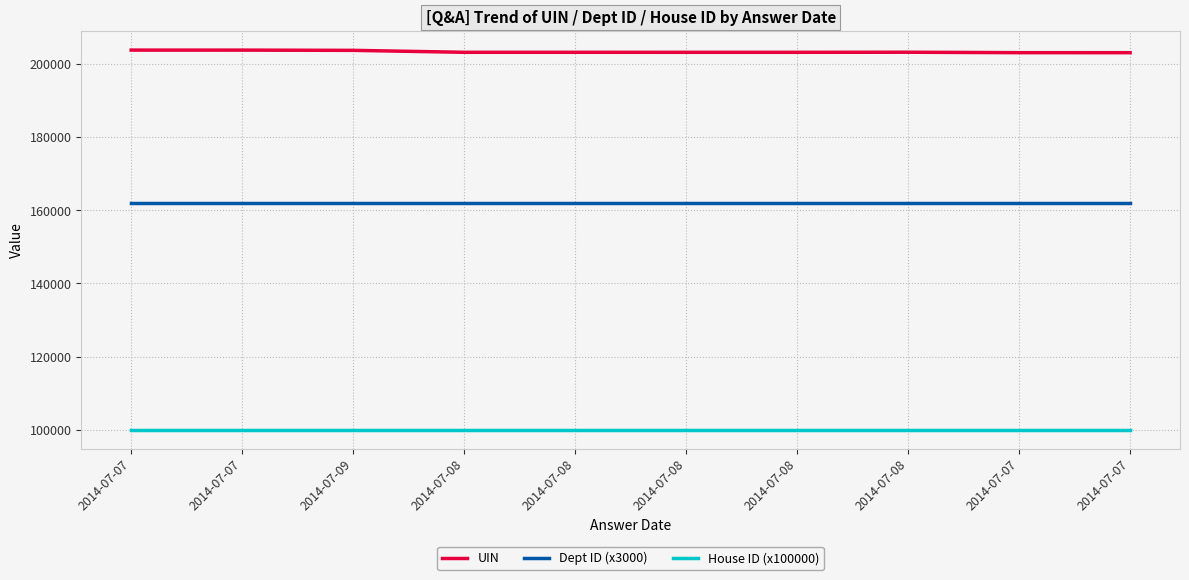

Is this an area chart (filled region under the line)?

No